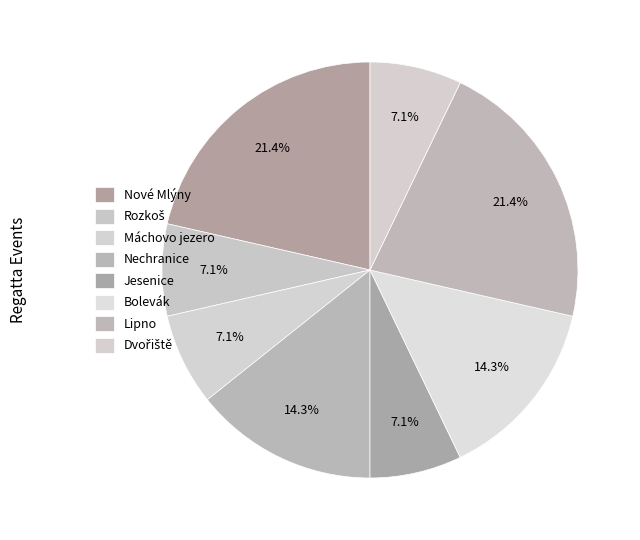

What is the ratio of the value at Nové Mlýny to the value at Jesenice?

3.0